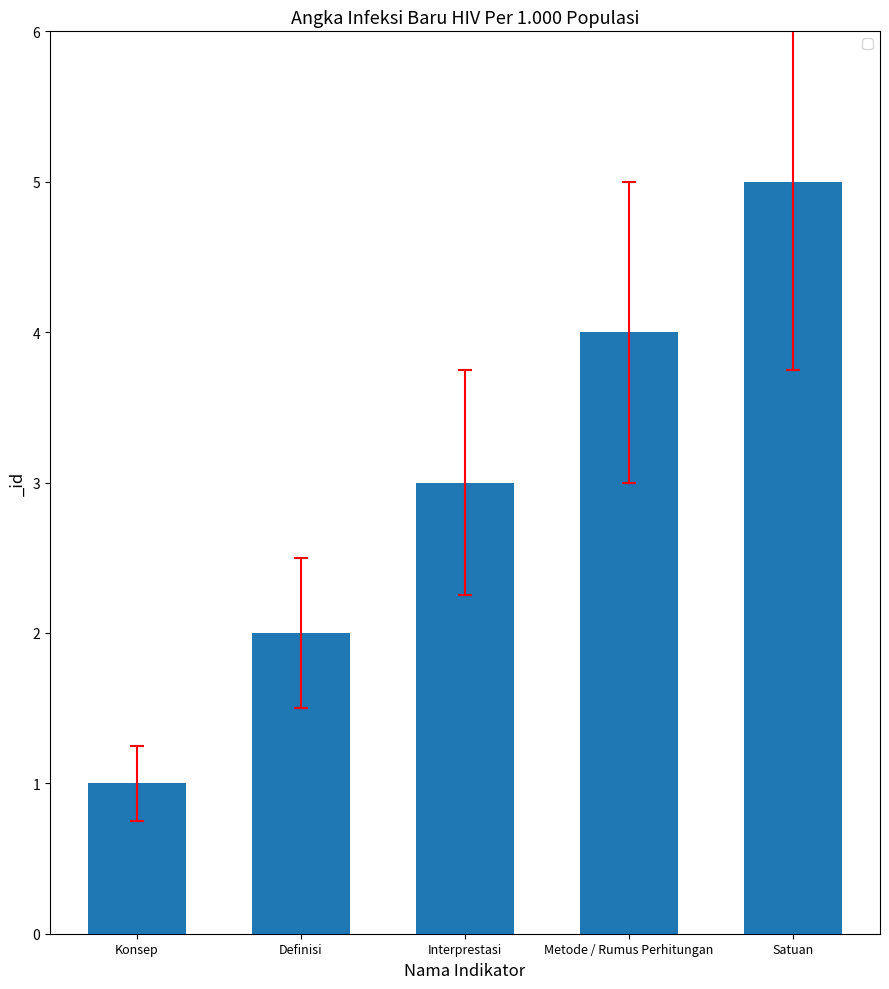

Is it true that the value at Konsep is 1?

True